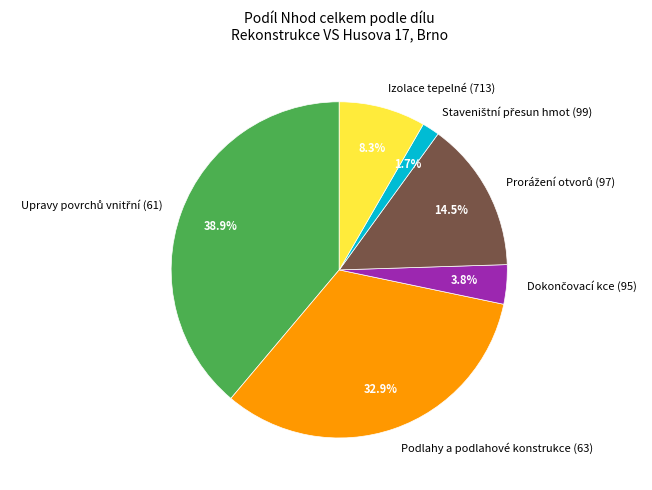

Is Podlahy a podlahové konstrukce (63) the majority of the pie?

No